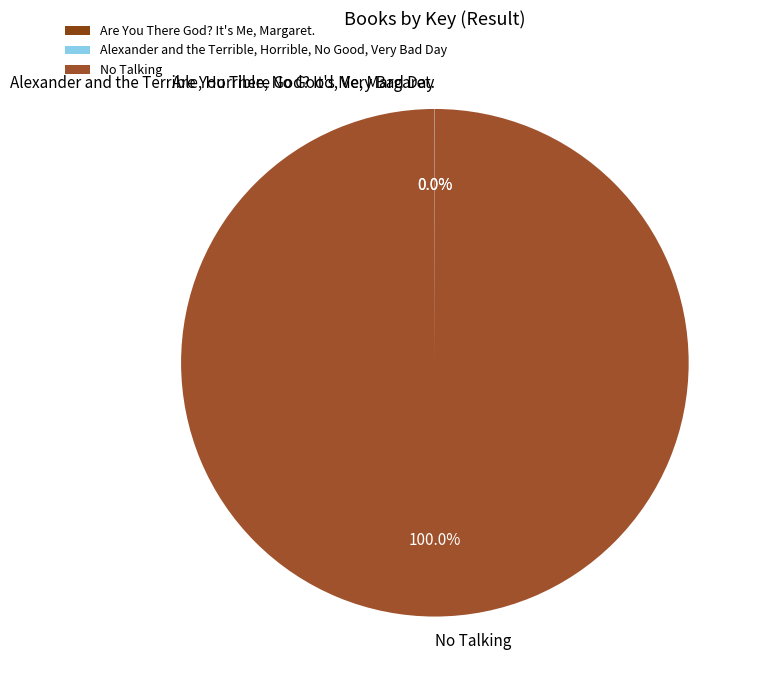

Does any single category account for the majority?

Yes